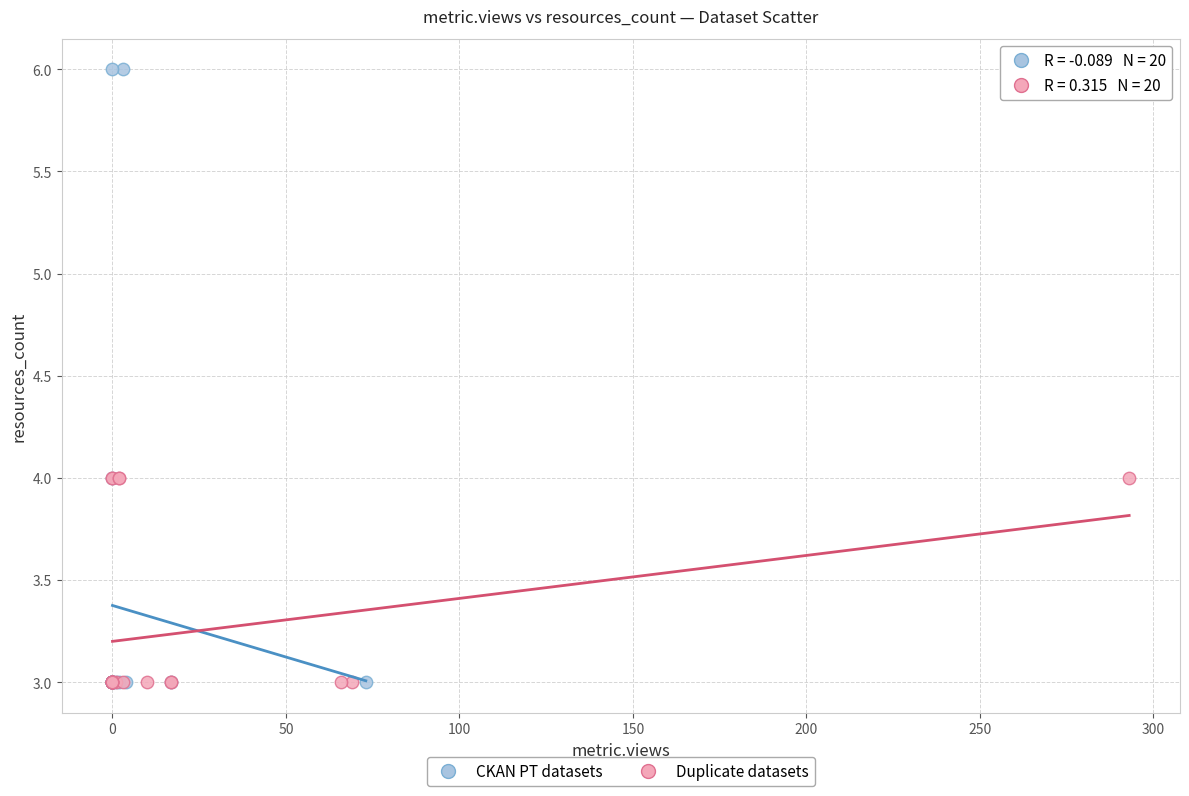

Which series reaches the maximum Y coordinate?

CKAN PT datasets